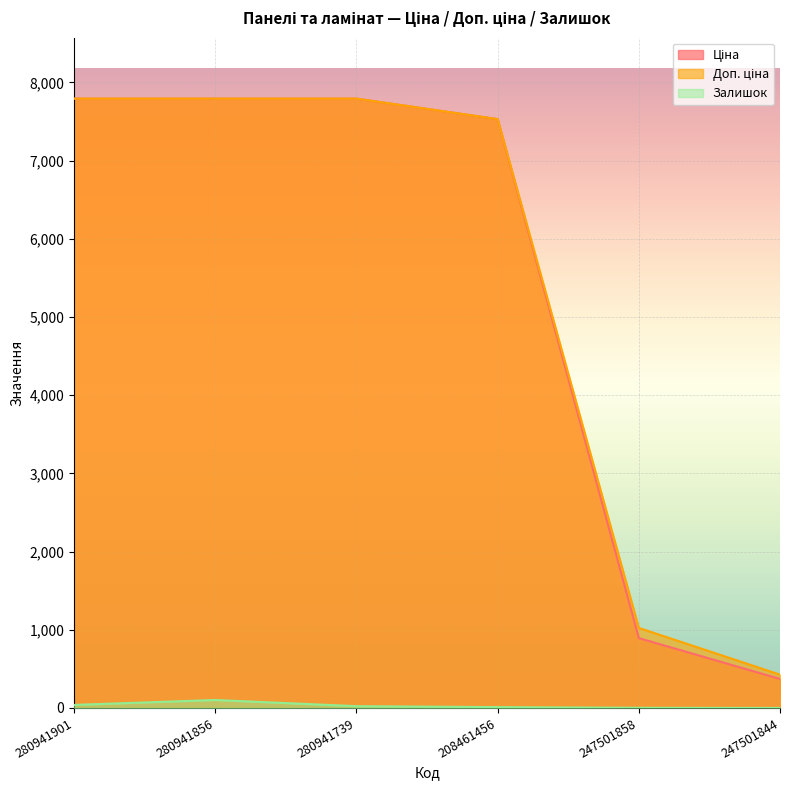

What is the sum of the Залишок values at 280941856 and 280941901?

141.0